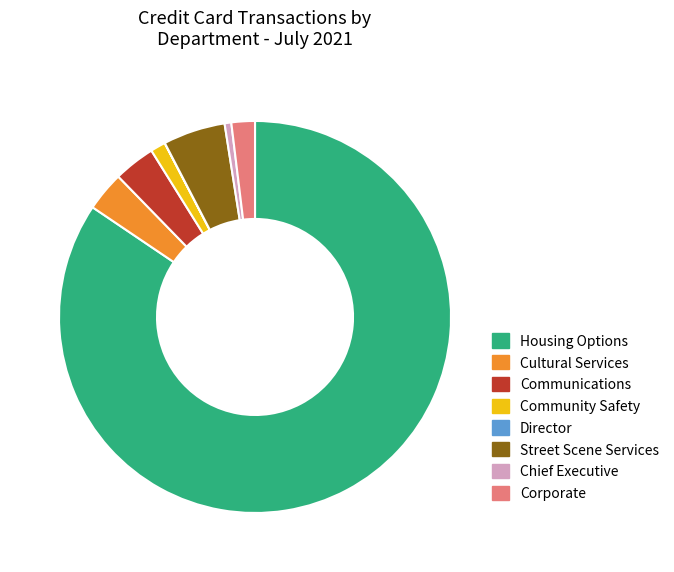

What is the largest slice in the pie chart?

Housing Options